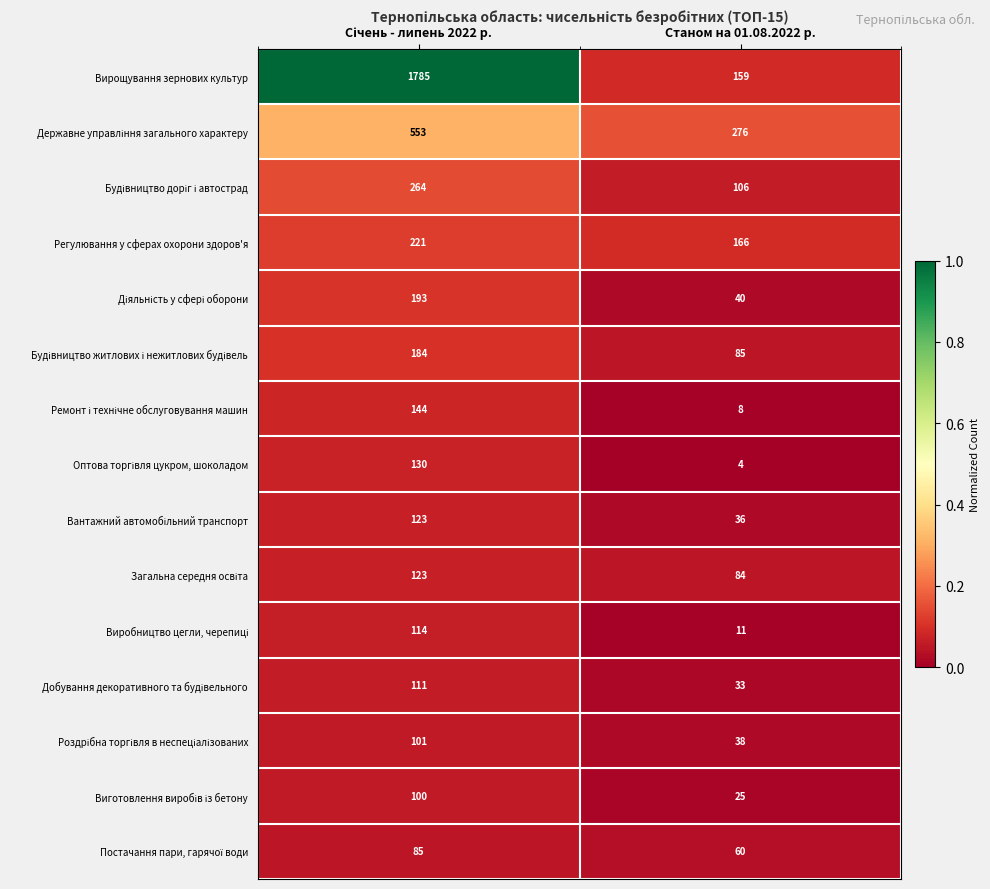

What is the approximate value of Вирощування зернових культур at Станом на 01.08.2022 р., to the nearest 50?

150